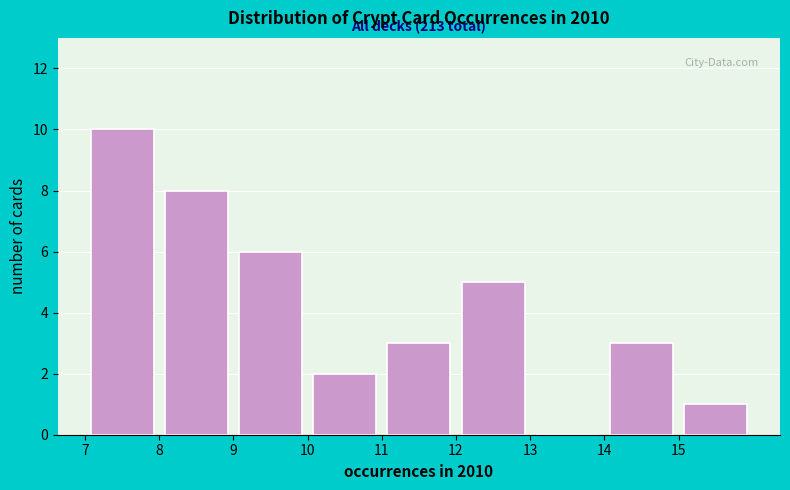

Over which range of the x-axis is the bar tallest?

7 to 8